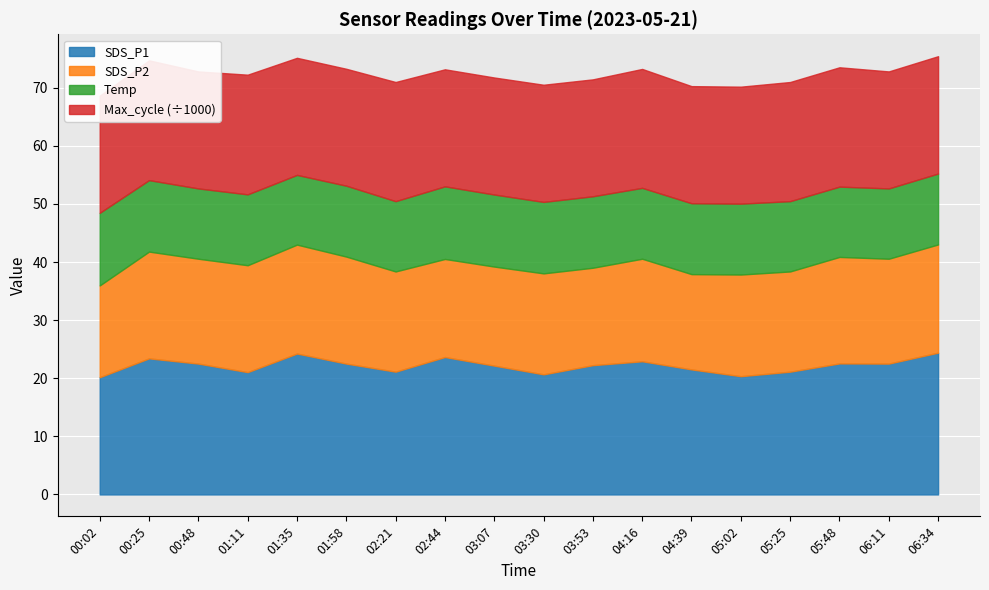

What is the label of the 18th point from the right?

00:02